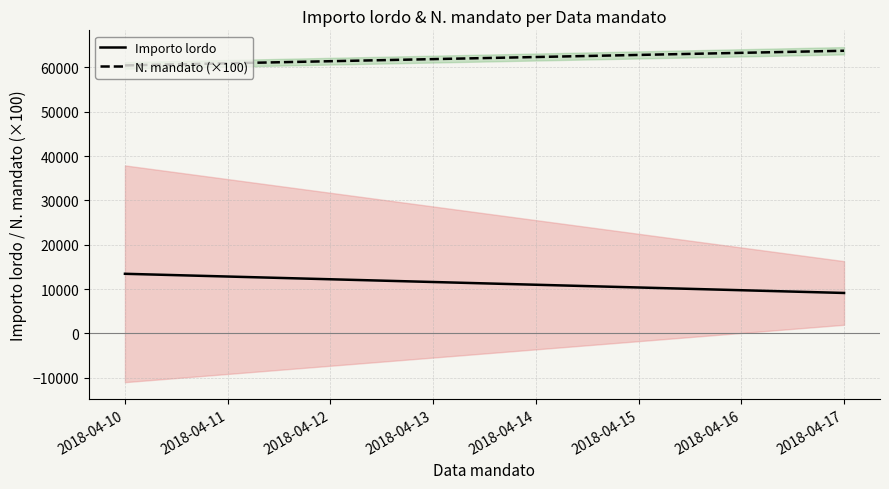

List the series in order of their peak value, lowest first.

Importo lordo, N. mandato (×100)